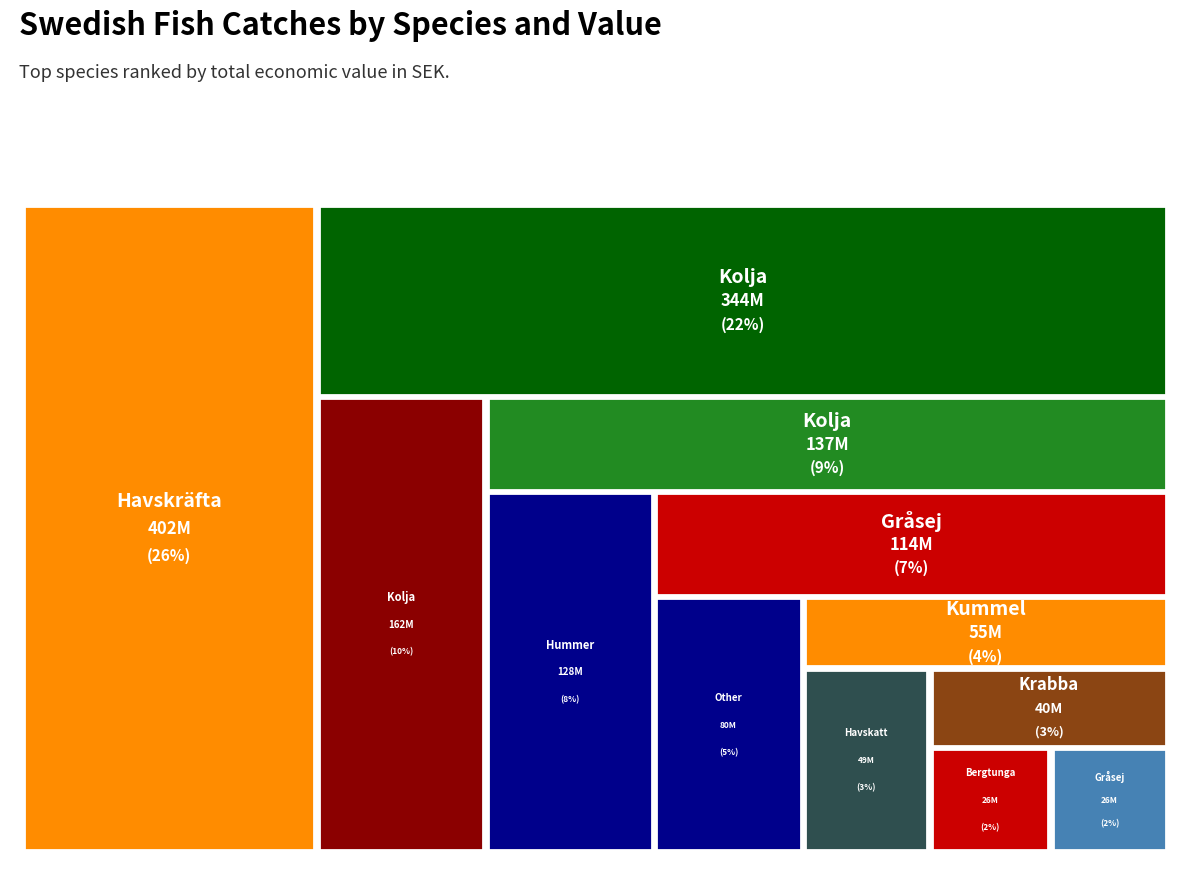

Reading left to right, extract all data points from this chart.

114052482	344490887	162182342	136916700	401794510	127631373	25727048	48863029	39957624	54882292	26489570	80000000